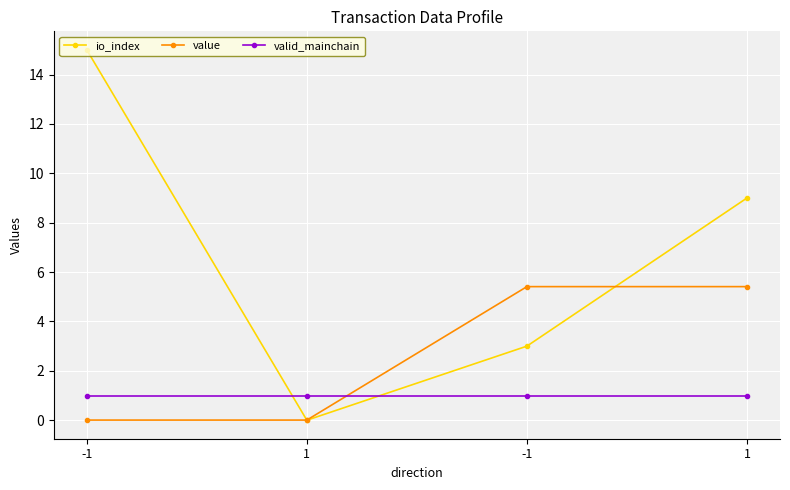

What is the sum of all io_index values?

27.0